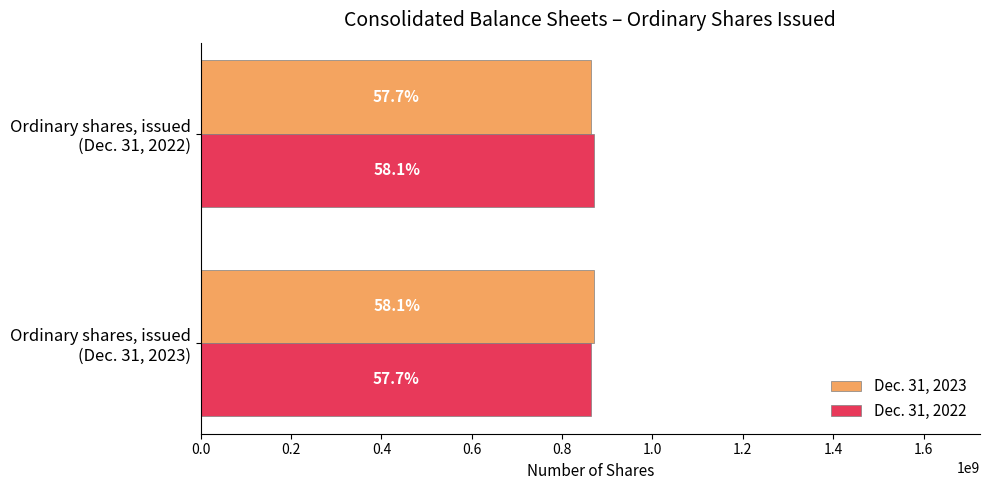

What are all the series names shown in the legend?

Dec. 31, 2023, Dec. 31, 2022